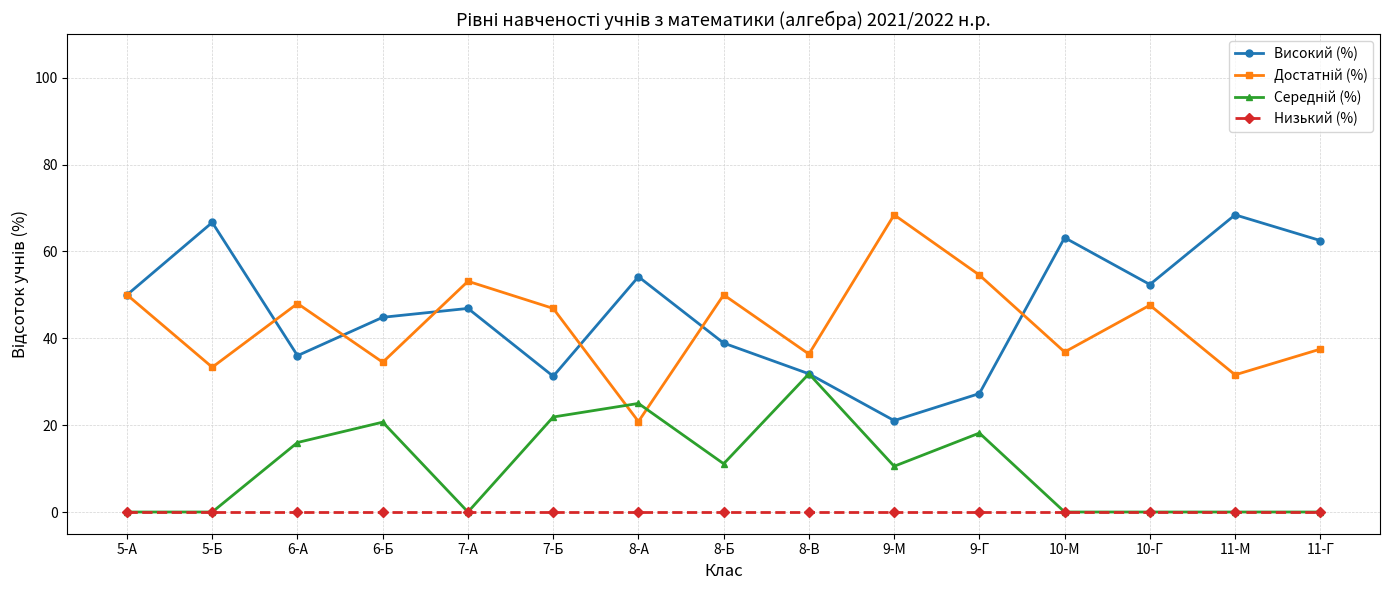

What position from the right is 8-А?

9